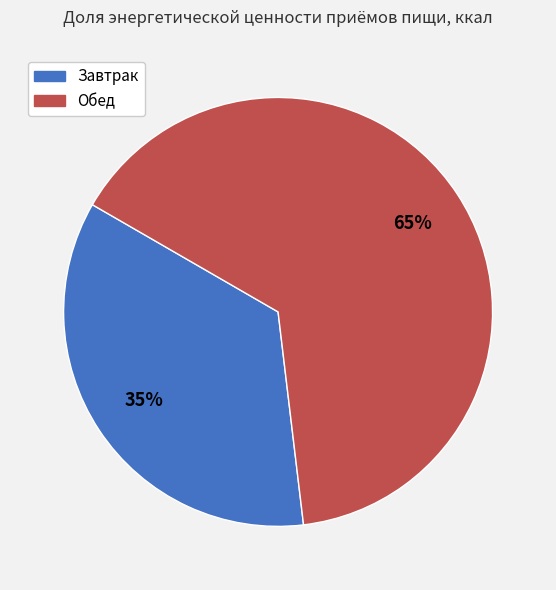

The Обед slice represents 53% of the pie. True or false?

False